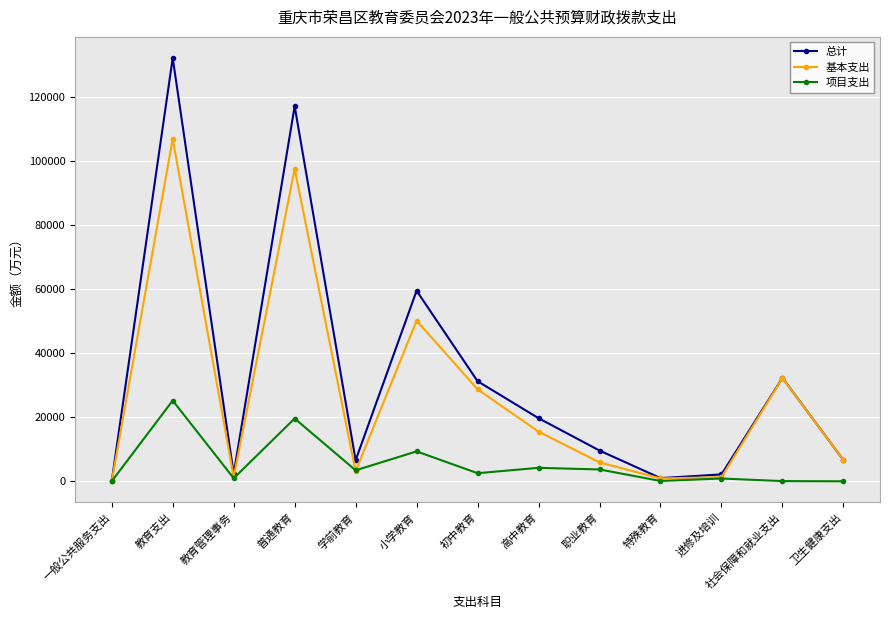

Is it true that 总计 equals 995.4 at 特殊教育?

True